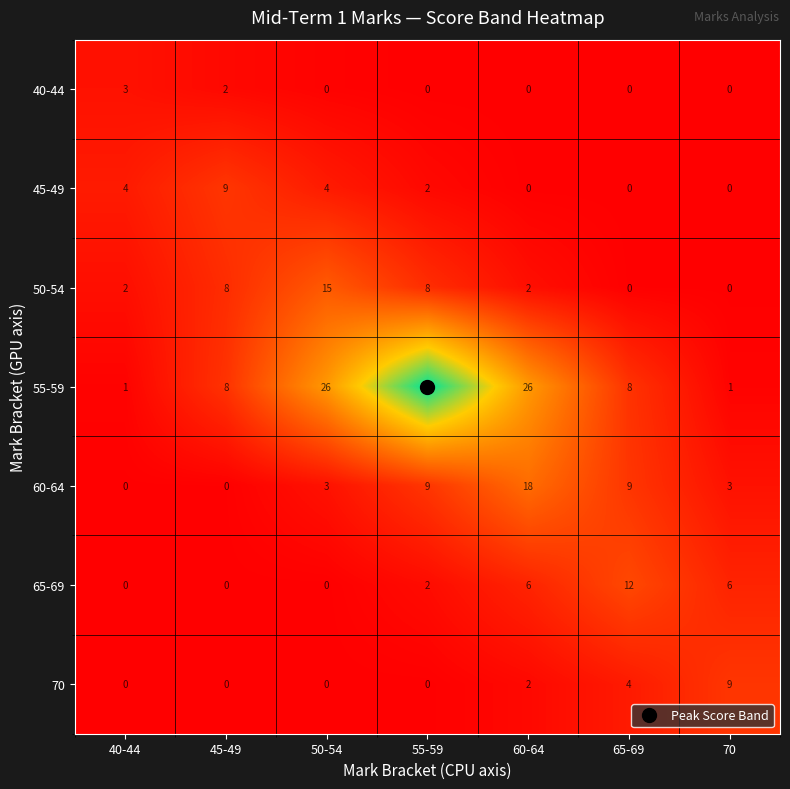

What is the spread (max minus min) of values at 45-49?

9